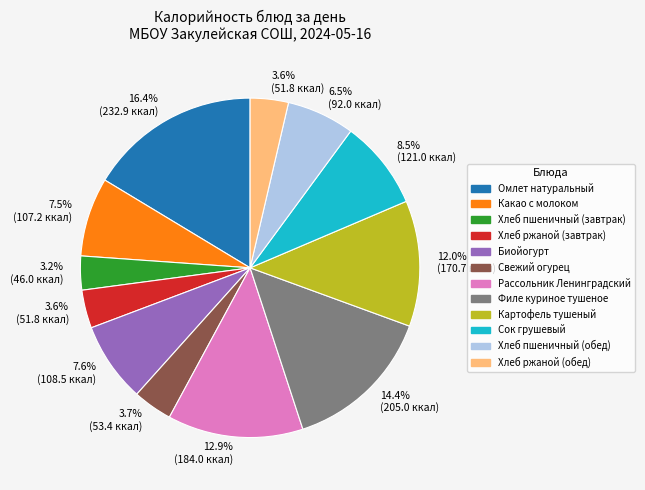

Is there a majority slice in this chart?

No